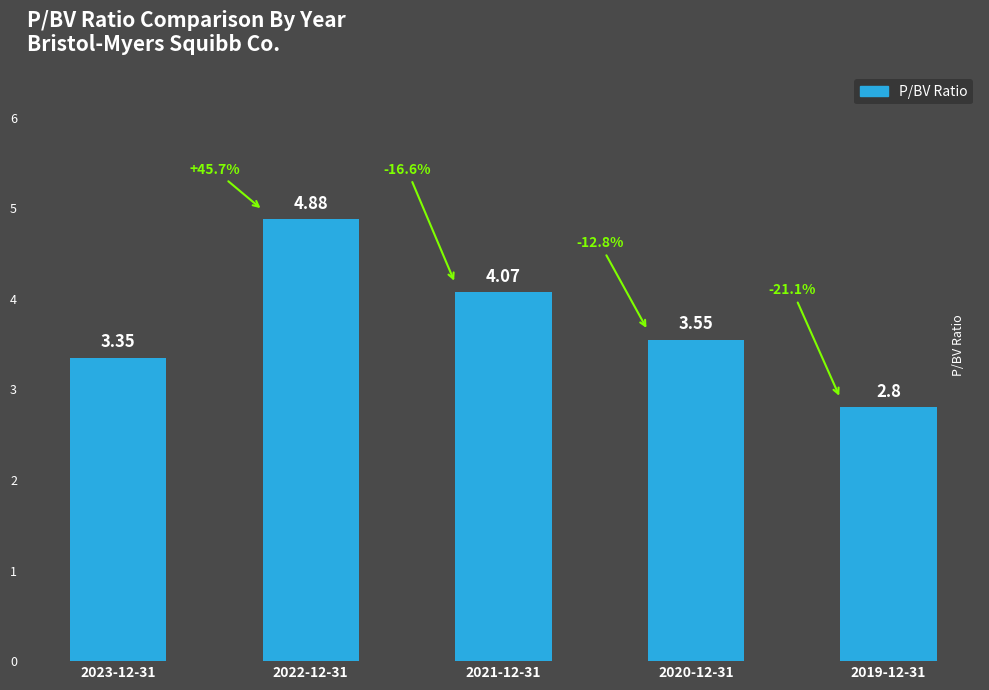

Where does the data first go above 3?

2023-12-31